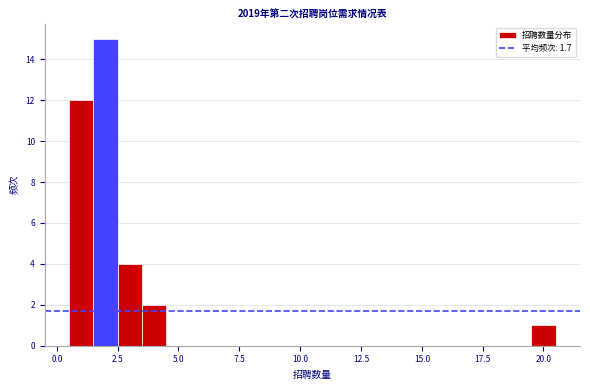

Around what value on the x-axis is the tallest bar? Give the approximate position of its centre, as read against the axis.

2.0